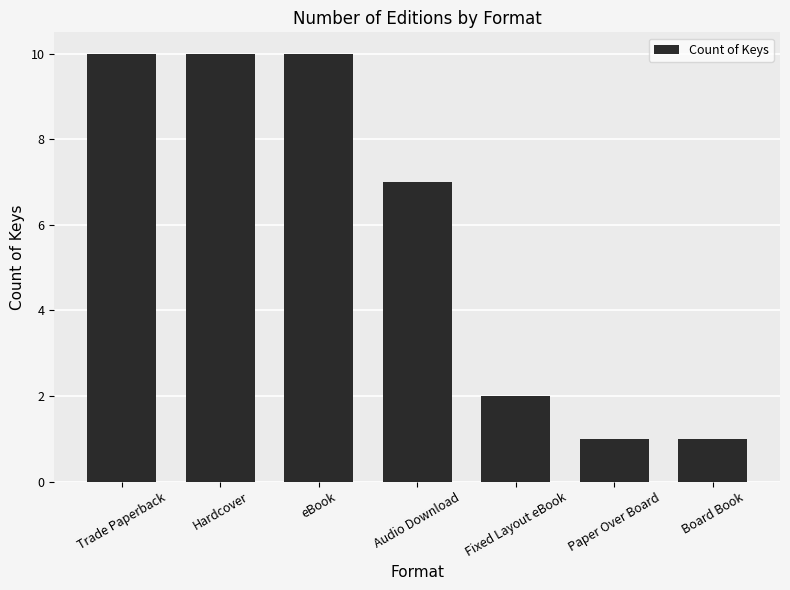

What is the approximate value at Fixed Layout eBook?

2